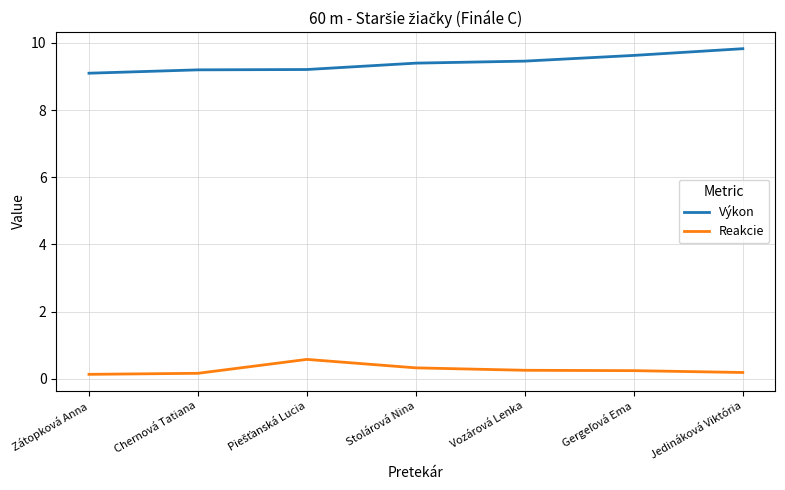

List the series in order of their peak value, highest first.

Výkon, Reakcie